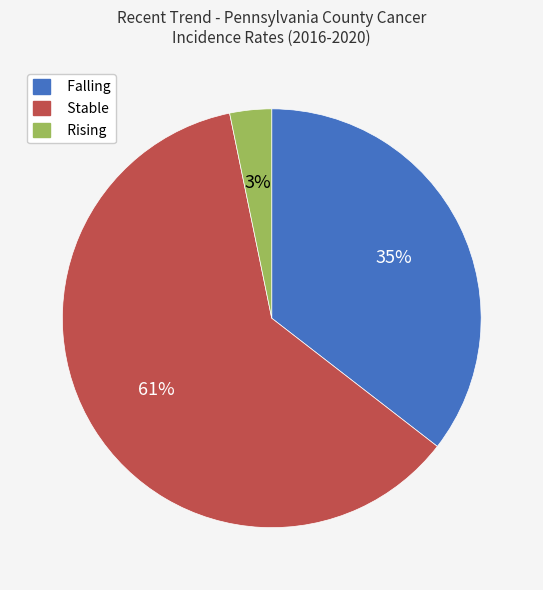

Combined, do Rising and Stable account for over 50%?

Yes